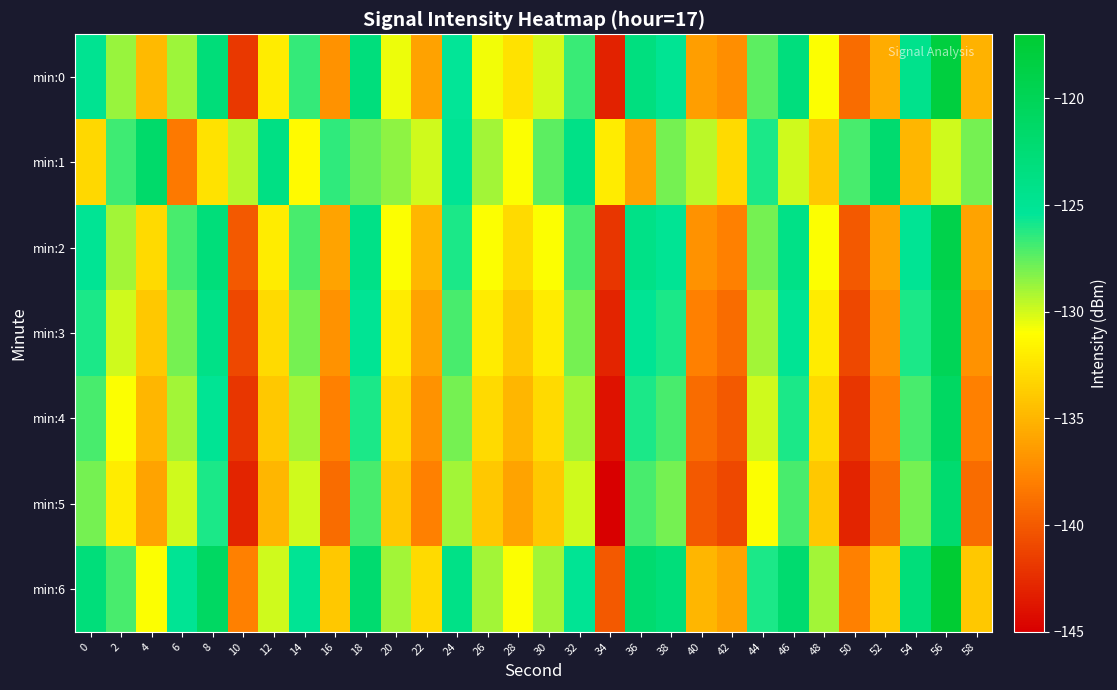

Which has a higher value, 8 or 58?

8